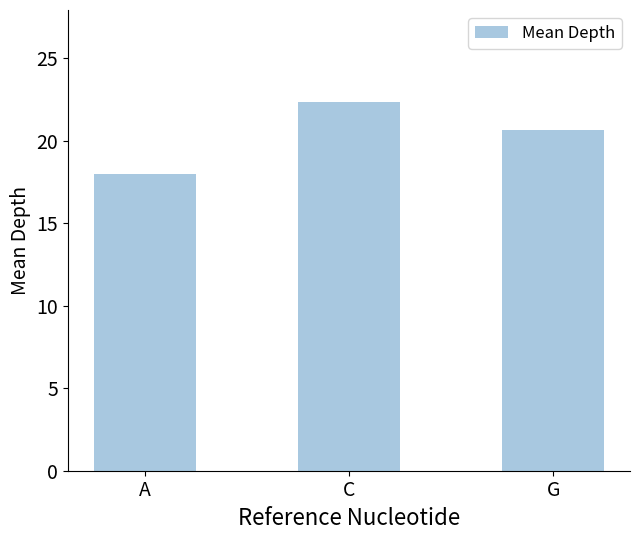

Rank the categories by value from lowest to highest.

A, G, C